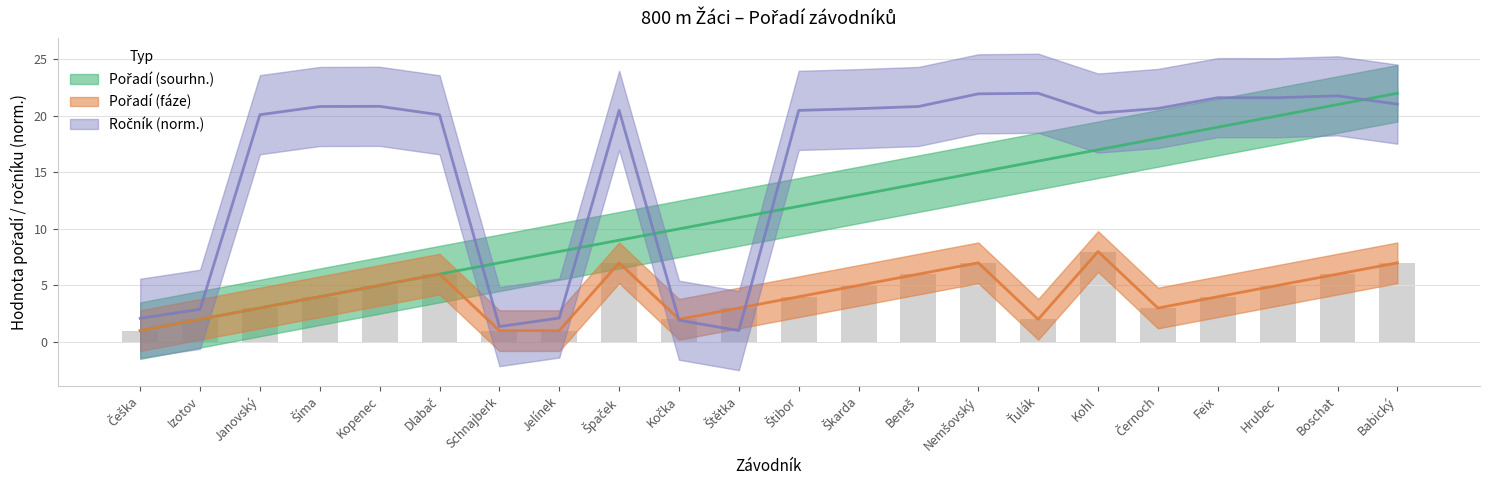

Reading right to left, list all the values displayed in this chart.

Pořadí (sourhn.): Babický=22.0	Boschat=21.0	Hrubec=20.0	Feix=19.0	Černoch=18.0	Kohl=17.0	Ťulák=16.0	Nemšovský=15.0	Beneš=14.0	Škarda=13.0	Štibor=12.0	Štětka=11.0	Kočka=10.0	Špaček=9.0	Jelínek=8.0	Schnajberk=7.0	Dlabač=6.0	Kopenec=5.0	Šíma=4.0	Janovský=3.0	Izotov=2.0	Češka=1.0
Pořadí (fáze): Babický=7.0	Boschat=6.0	Hrubec=5.0	Feix=4.0	Černoch=3.0	Kohl=8.0	Ťulák=2.0	Nemšovský=7.0	Beneš=6.0	Škarda=5.0	Štibor=4.0	Štětka=3.0	Kočka=2.0	Špaček=7.0	Jelínek=1.0	Schnajberk=1.0	Dlabač=6.0	Kopenec=5.0	Šíma=4.0	Janovský=3.0	Izotov=2.0	Češka=1.0
Ročník: Babický=21.0	Boschat=21.8	Hrubec=21.6	Feix=21.6	Černoch=20.7	Kohl=20.2	Ťulák=22.0	Nemšovský=22.0	Beneš=20.8	Škarda=20.6	Štibor=20.5	Štětka=1.0	Kočka=1.9	Špaček=20.5	Jelínek=2.1	Schnajberk=1.4	Dlabač=20.1	Kopenec=20.8	Šíma=20.8	Janovský=20.1	Izotov=2.9	Češka=2.1